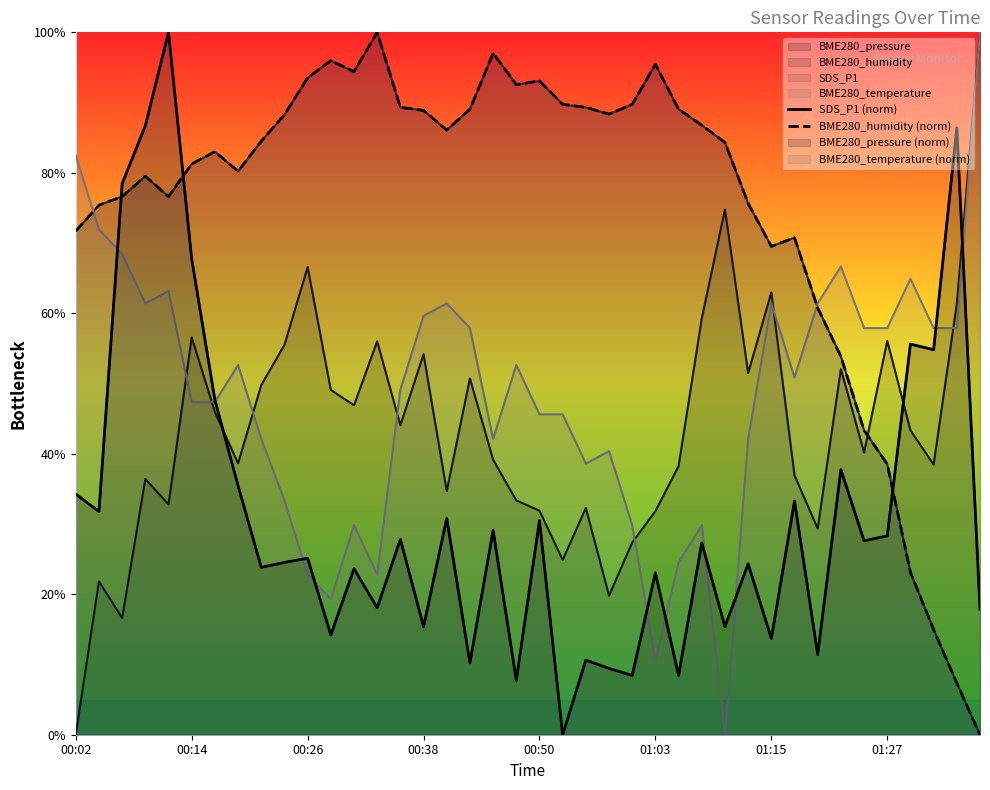

What is the spread (max minus min) of values at 00:38?

0.7